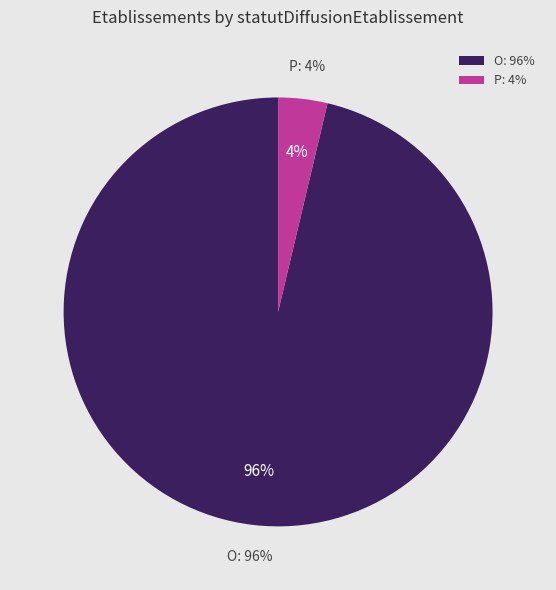

To the nearest percent, what percentage of the pie is P?

4%